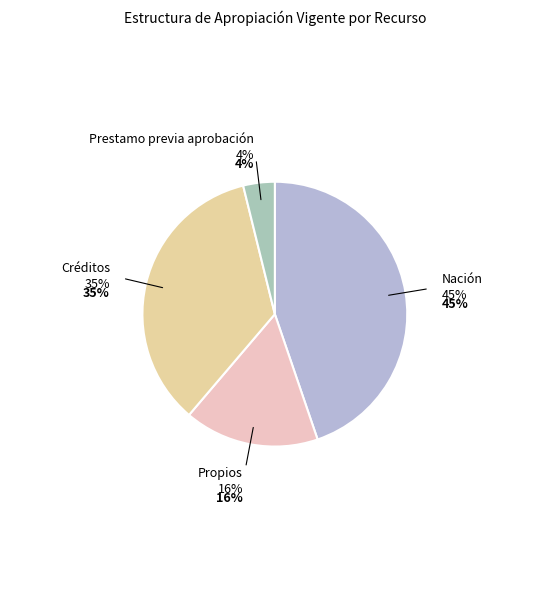

The Prestamo previa aprobación slice represents 4% of the pie. True or false?

True